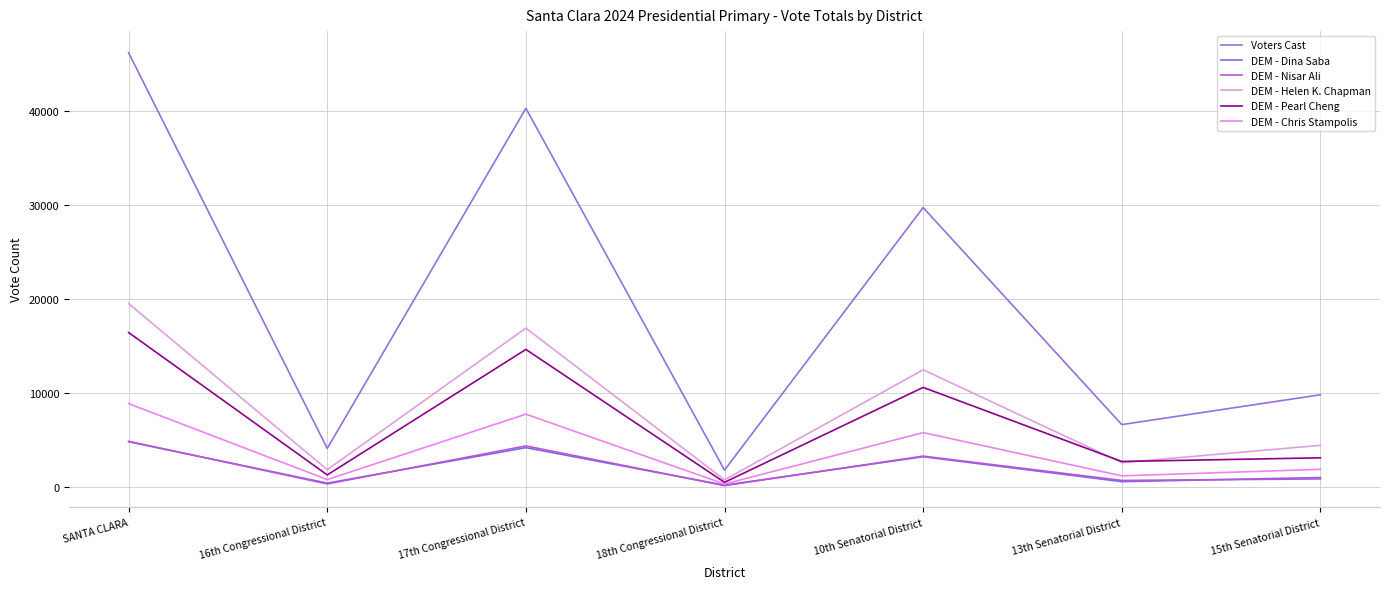

At which label is DEM - Pearl Cheng closest to 8461?

10th Senatorial District